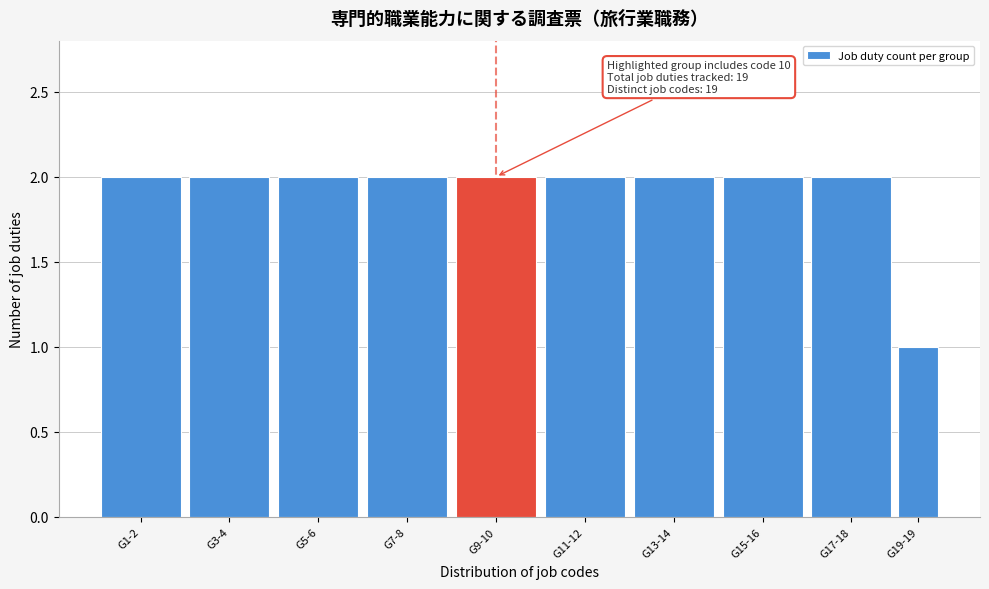

Reading left to right, list all the values displayed in this chart.

G1-2=2	G3-4=2	G5-6=2	G7-8=2	G9-10=2	G11-12=2	G13-14=2	G15-16=2	G17-18=2	G19-19=1